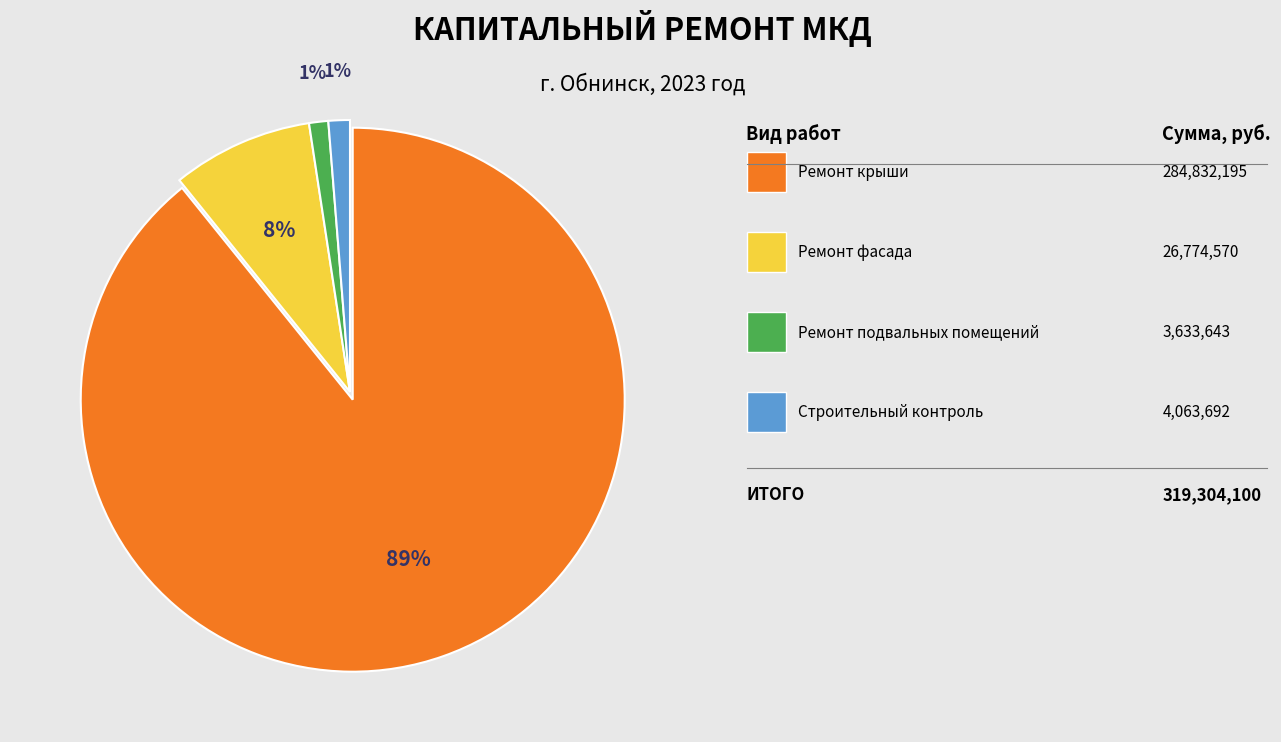

To the nearest percent, what is the average slice percentage?

25%